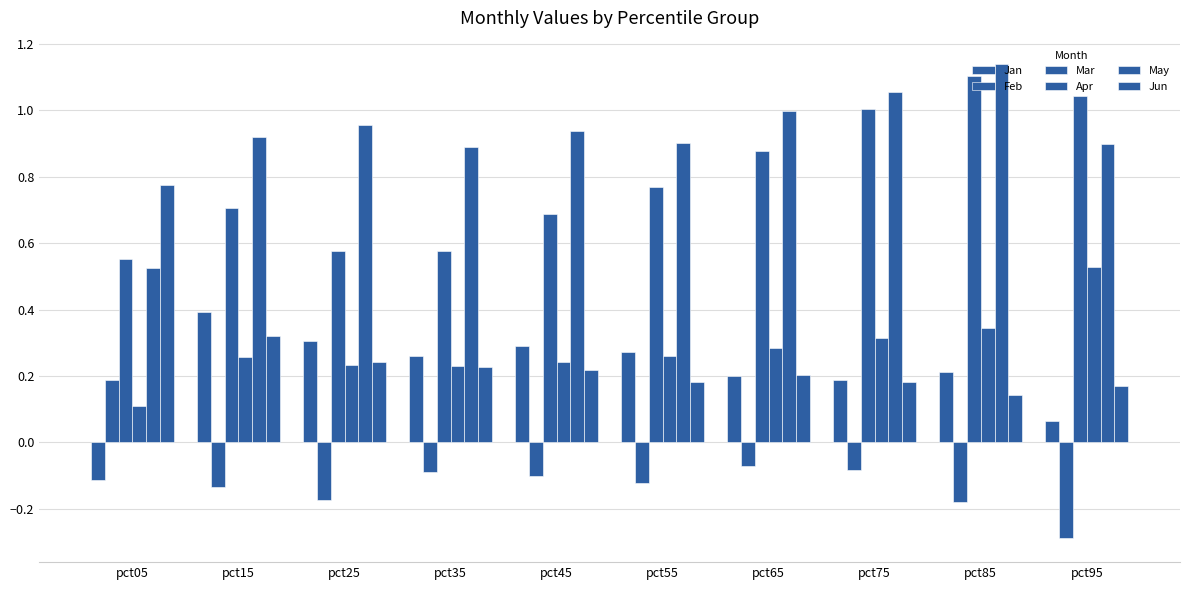

Are the bars grouped side by side (vs. stacked)?

Yes